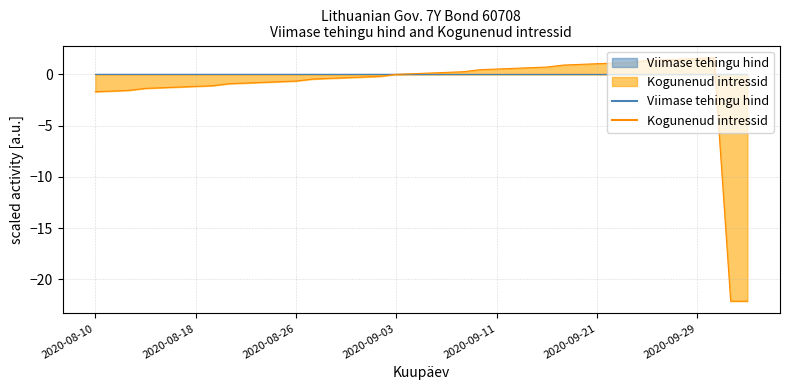

Does the chart display data point markers on the line(s)?

No